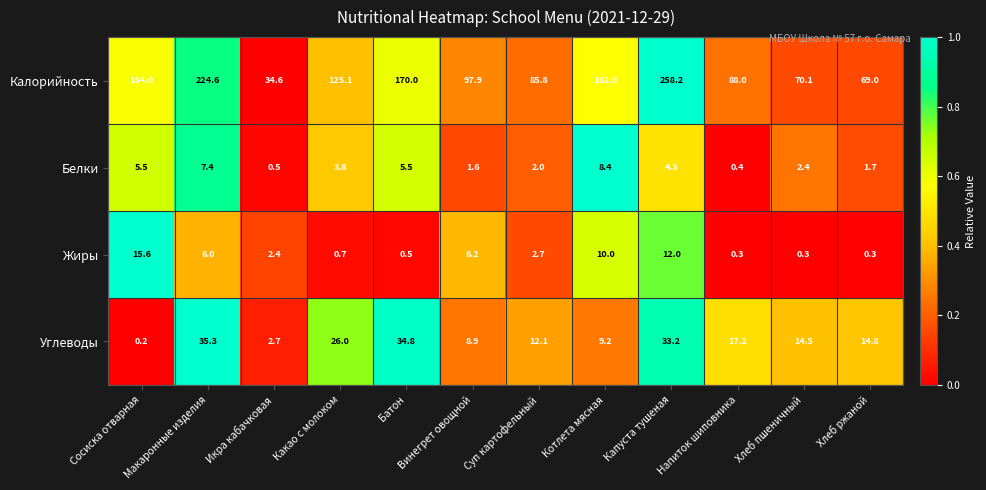

At which label is Калорийность closest to 146?

Котлета мясная